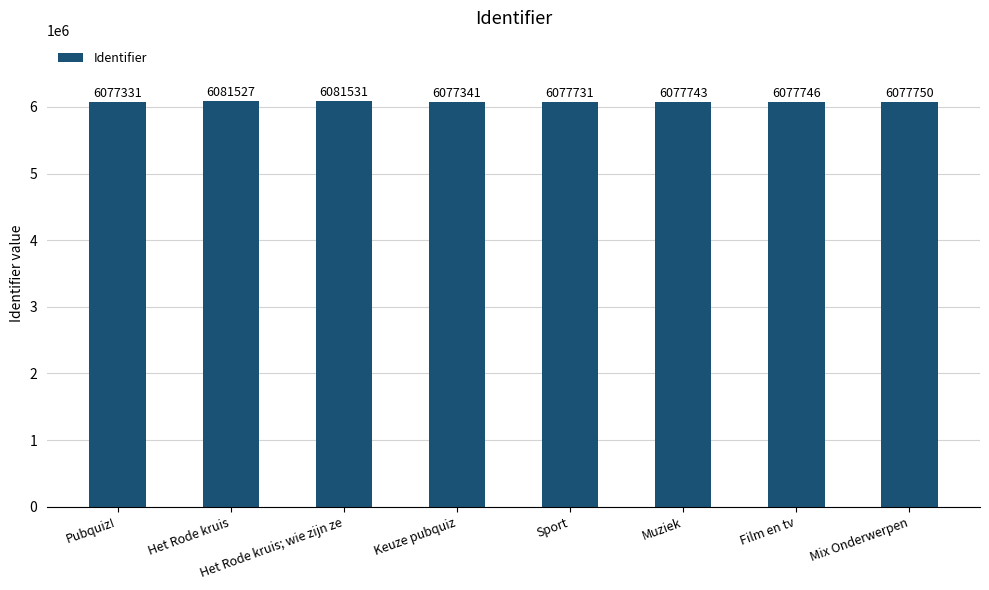

Read the value at Het Rode kruis.

6081527